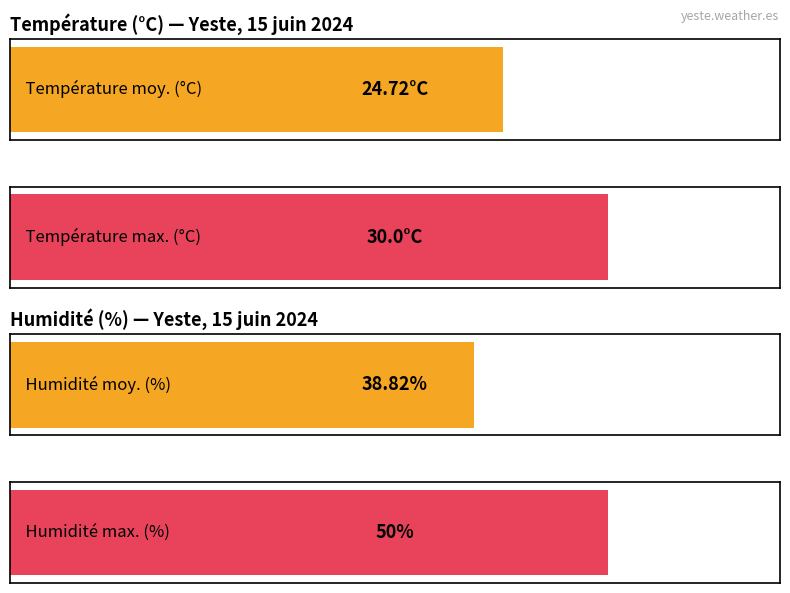

The Température (ºC) series shows 29.8 at 06:00. True or false?

False